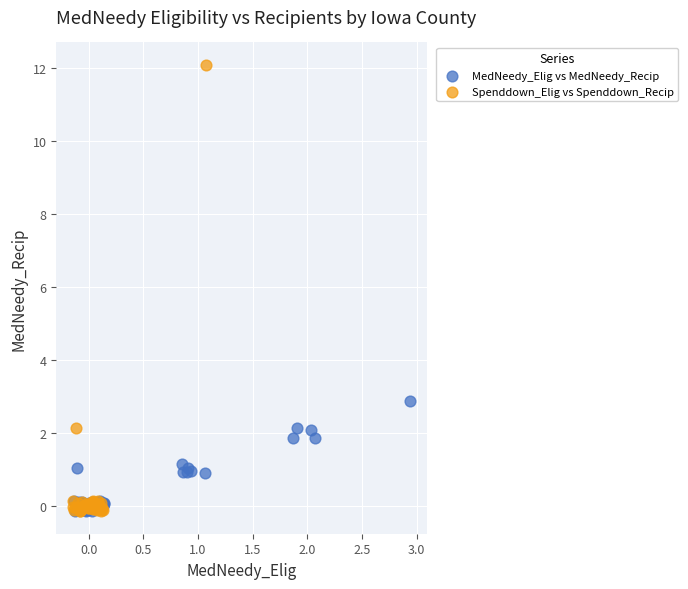

Which series has the largest Y range (max minus min)?

Spenddown_Elig vs Spenddown_Recip